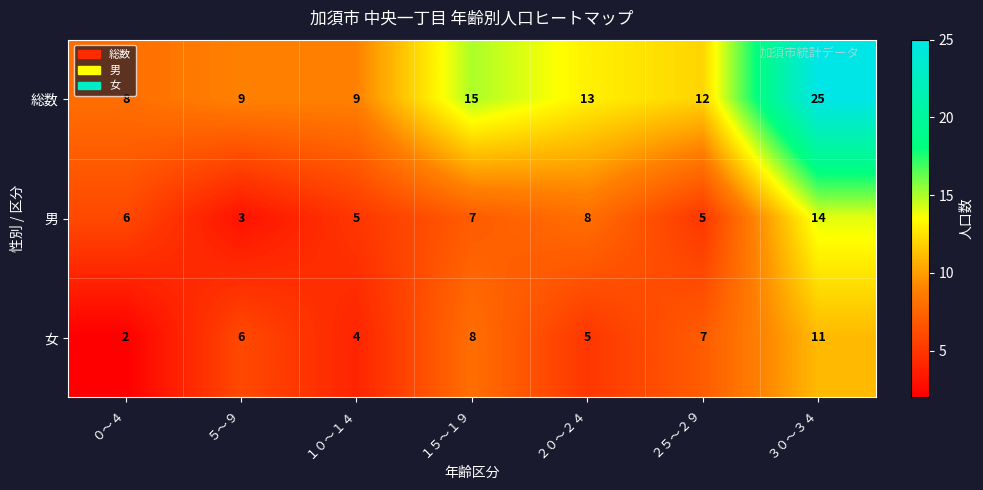

Which series has the largest total across all categories?

総数